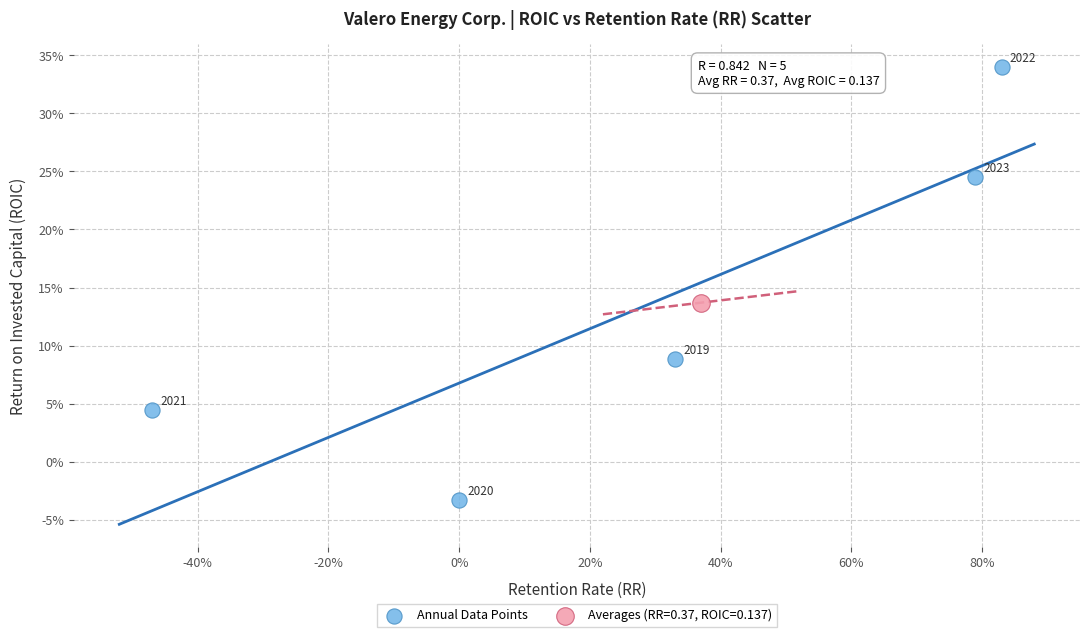

What are all the series names shown in the legend?

Annual Data Points, Averages (RR=0.37, ROIC=0.137)